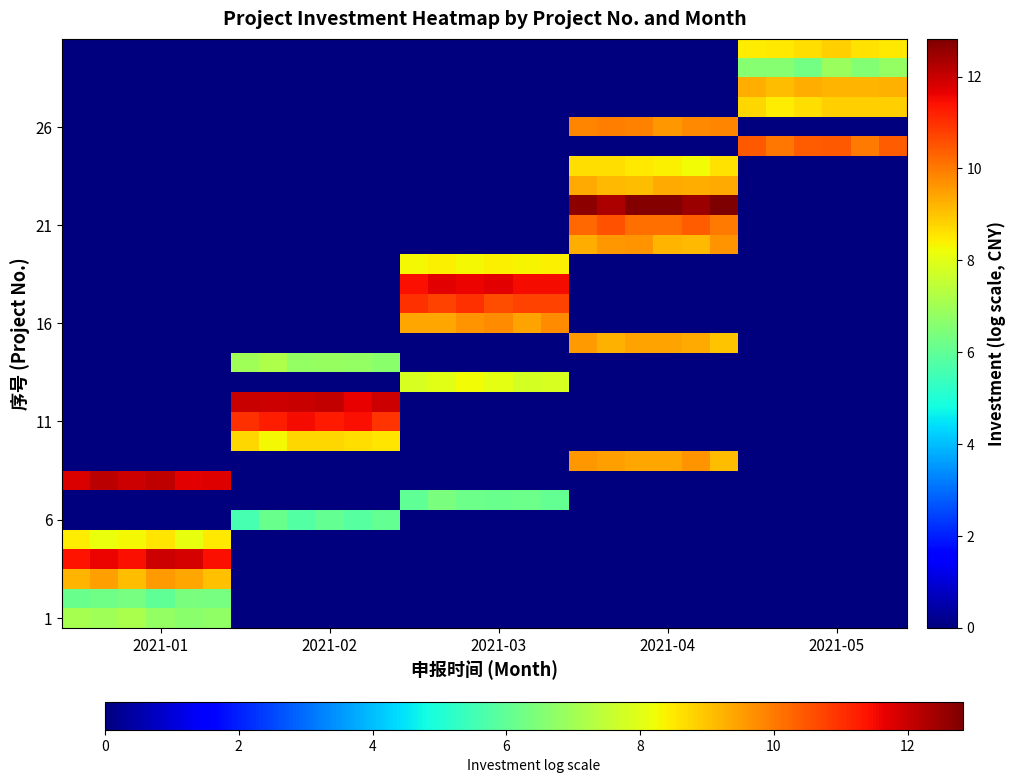

How many series are shown in this chart?

30